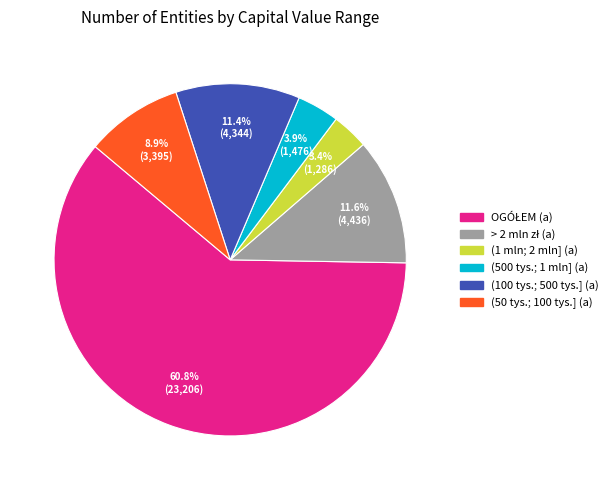

To the nearest percent, what is the difference between the largest and smallest slice percentages?

57%